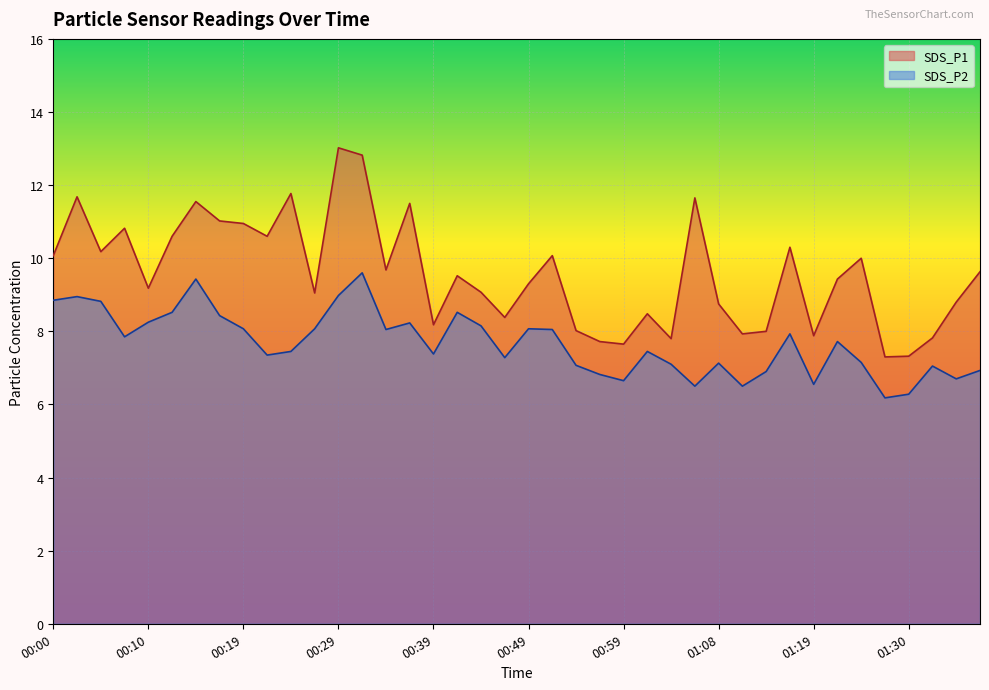

What is the approximate value of SDS_P1 at 00:19?

10.9